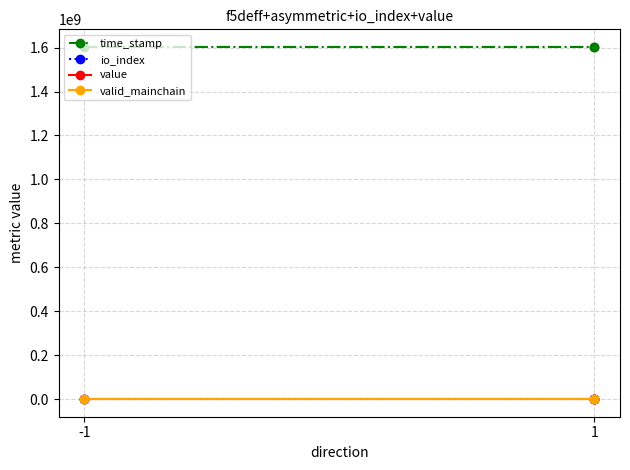

At which category is the sum across all series the highest?

-1